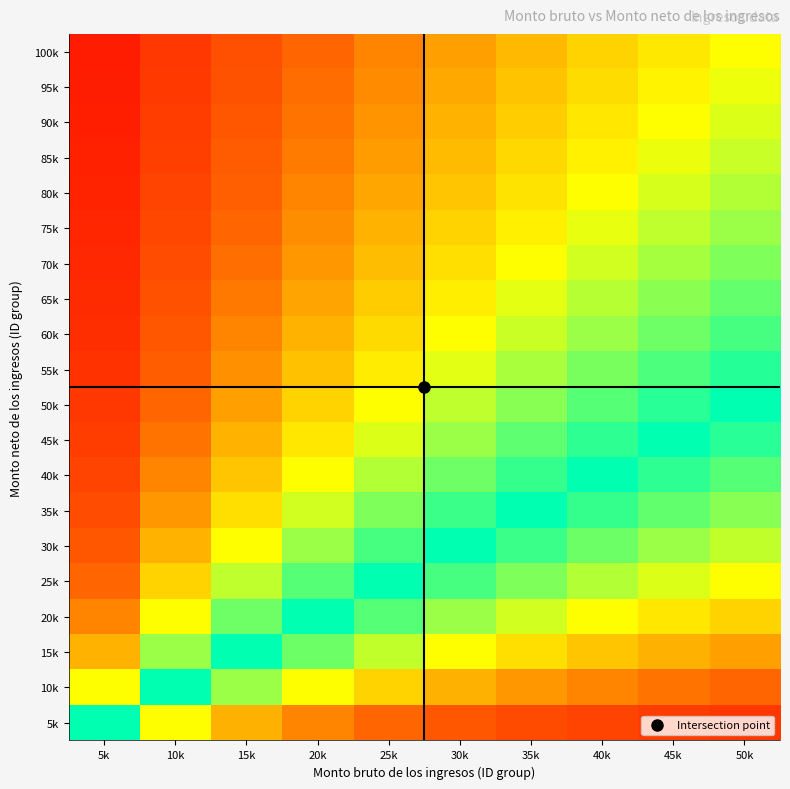

Reading left to right, list all the values displayed in this chart.

100k: 5k=1.0	10k=0.9	15k=0.9	20k=0.8	25k=0.8	30k=0.8	35k=0.7	40k=0.7	45k=0.7	50k=0.7
95k: 5k=0.9	10k=0.9	15k=0.9	20k=0.8	25k=0.8	30k=0.8	35k=0.7	40k=0.7	45k=0.7	50k=0.7
90k: 5k=0.9	10k=0.9	15k=0.9	20k=0.8	25k=0.8	30k=0.7	35k=0.7	40k=0.7	45k=0.7	50k=0.6
85k: 5k=0.9	10k=0.9	15k=0.8	20k=0.8	25k=0.8	30k=0.7	35k=0.7	40k=0.7	45k=0.7	50k=0.6
80k: 5k=0.9	10k=0.9	15k=0.8	20k=0.8	25k=0.8	30k=0.7	35k=0.7	40k=0.7	45k=0.6	50k=0.6
75k: 5k=0.9	10k=0.9	15k=0.8	20k=0.8	25k=0.7	30k=0.7	35k=0.7	40k=0.7	45k=0.6	50k=0.6
70k: 5k=0.9	10k=0.9	15k=0.8	20k=0.8	25k=0.7	30k=0.7	35k=0.7	40k=0.6	45k=0.6	50k=0.6
65k: 5k=0.9	10k=0.9	15k=0.8	20k=0.8	25k=0.7	30k=0.7	35k=0.6	40k=0.6	45k=0.6	50k=0.6
60k: 5k=0.9	10k=0.9	15k=0.8	20k=0.7	25k=0.7	30k=0.7	35k=0.6	40k=0.6	45k=0.6	50k=0.5
55k: 5k=0.9	10k=0.8	15k=0.8	20k=0.7	25k=0.7	30k=0.6	35k=0.6	40k=0.6	45k=0.5	50k=0.5
50k: 5k=0.9	10k=0.8	15k=0.8	20k=0.7	25k=0.7	30k=0.6	35k=0.6	40k=0.6	45k=0.5	50k=0.5
45k: 5k=0.9	10k=0.8	15k=0.7	20k=0.7	25k=0.6	30k=0.6	35k=0.6	40k=0.5	45k=0.5	50k=0.5
40k: 5k=0.9	10k=0.8	15k=0.7	20k=0.7	25k=0.6	30k=0.6	35k=0.5	40k=0.5	45k=0.5	50k=0.4
35k: 5k=0.9	10k=0.8	15k=0.7	20k=0.6	25k=0.6	30k=0.5	35k=0.5	40k=0.5	45k=0.4	50k=0.4
30k: 5k=0.9	10k=0.7	15k=0.7	20k=0.6	25k=0.5	30k=0.5	35k=0.5	40k=0.4	45k=0.4	50k=0.4
25k: 5k=0.8	10k=0.7	15k=0.6	20k=0.6	25k=0.5	30k=0.5	35k=0.4	40k=0.4	45k=0.4	50k=0.3
20k: 5k=0.8	10k=0.7	15k=0.6	20k=0.5	25k=0.4	30k=0.4	35k=0.4	40k=0.3	45k=0.3	50k=0.3
15k: 5k=0.7	10k=0.6	15k=0.5	20k=0.4	25k=0.4	30k=0.3	35k=0.3	40k=0.3	45k=0.2	50k=0.2
10k: 5k=0.7	10k=0.5	15k=0.4	20k=0.3	25k=0.3	30k=0.2	35k=0.2	40k=0.2	45k=0.2	50k=0.2
5k: 5k=0.5	10k=0.3	15k=0.2	20k=0.2	25k=0.2	30k=0.1	35k=0.1	40k=0.1	45k=0.1	50k=0.1